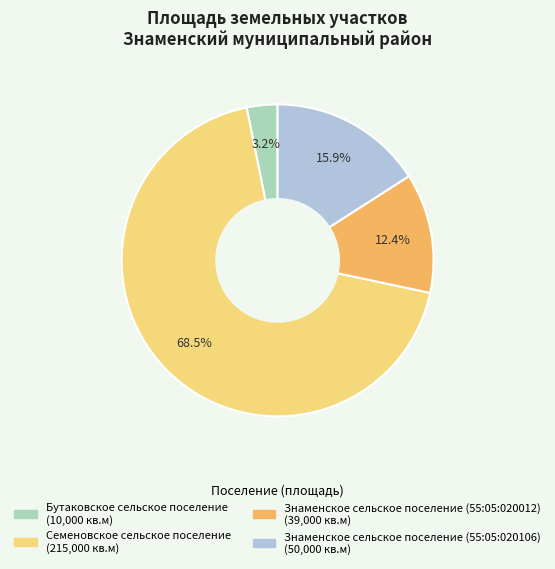

Is the sum of Семеновское сельское поселение and Бутаковское сельское поселение greater than half?

Yes